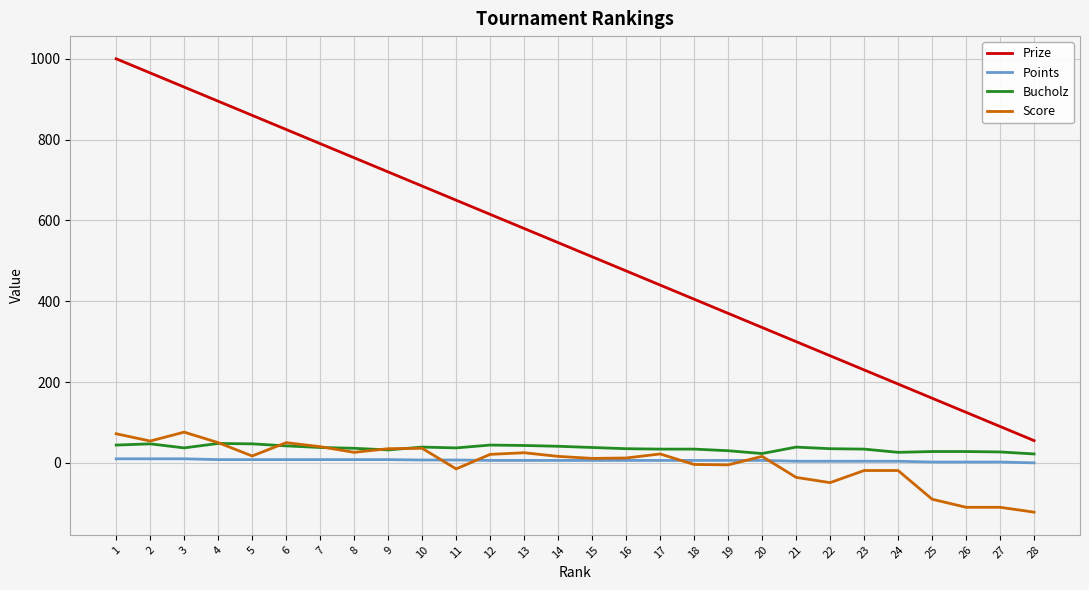

Is it true that Prize equals 168 at 26?

False